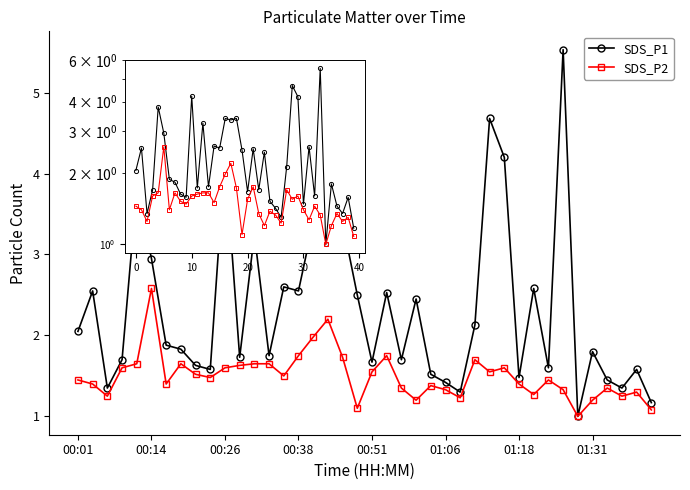

What is the value of the SDS_P2 point at the 34th from the left?

1.3